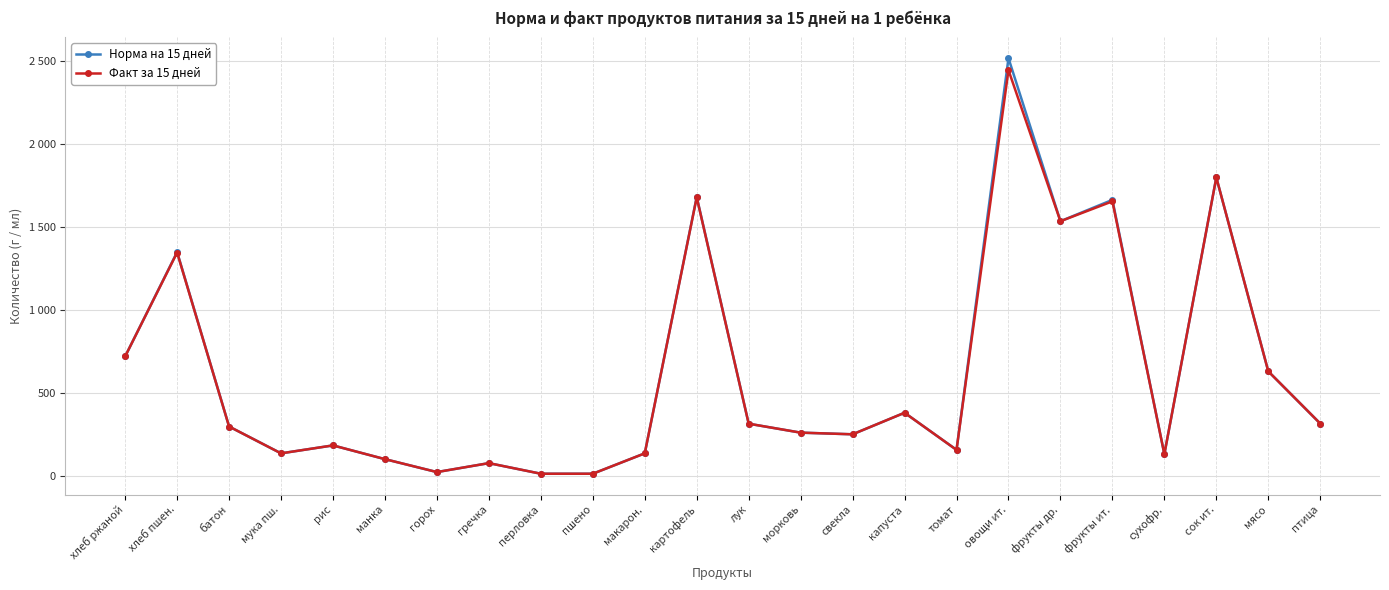

What is the label of the 20th point from the right?

рис